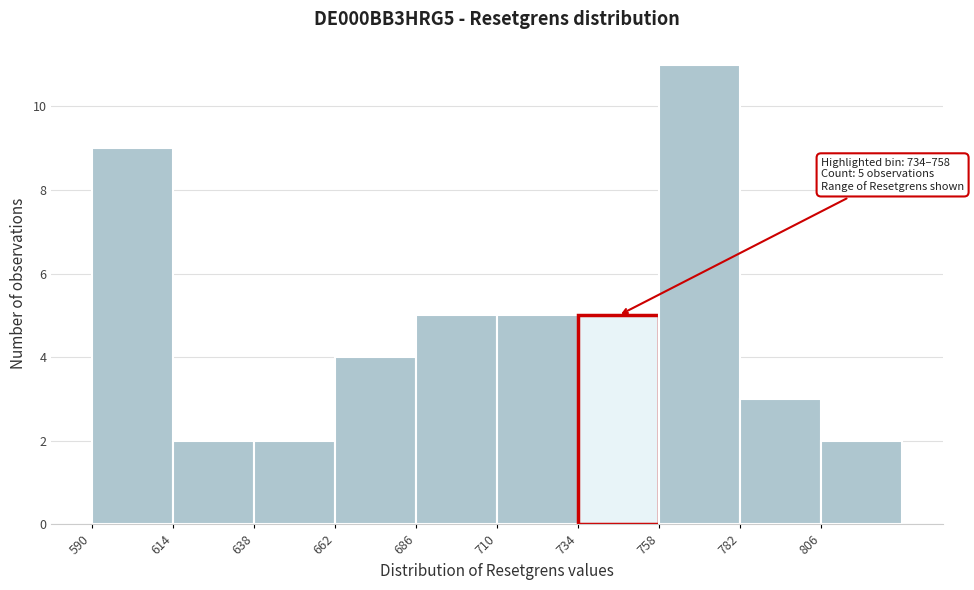

Over which range of the x-axis is the bar tallest?

758 to 782